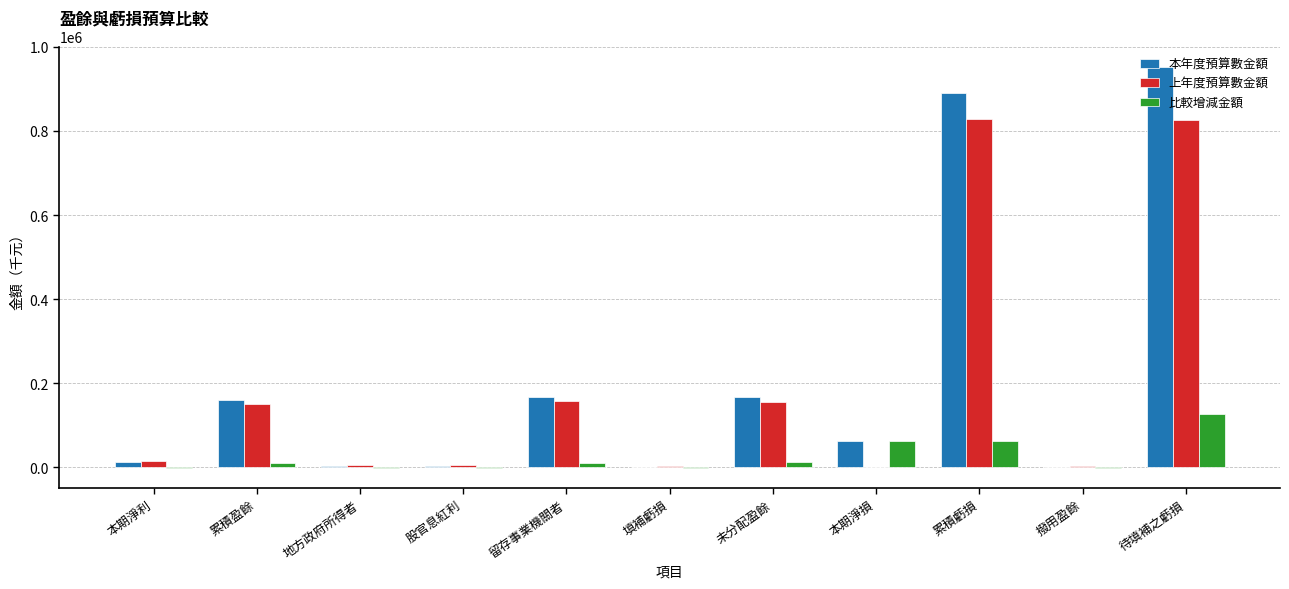

What are all the series names shown in the legend?

本年度預算數金額, 上年度預算數金額, 比較增減金額